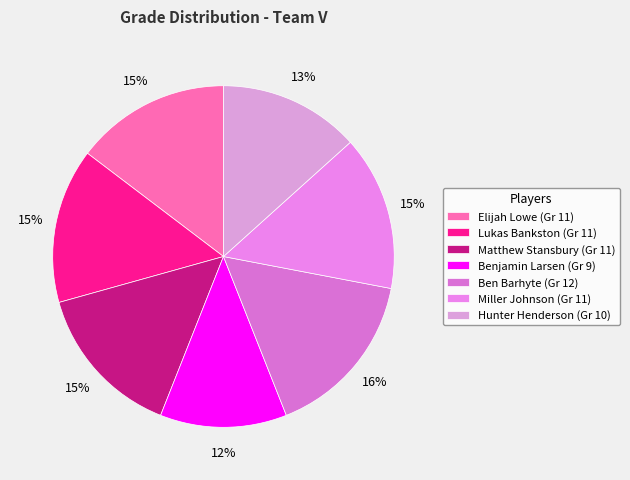

Is it true that Matthew Stansbury is 15% of the pie?

True